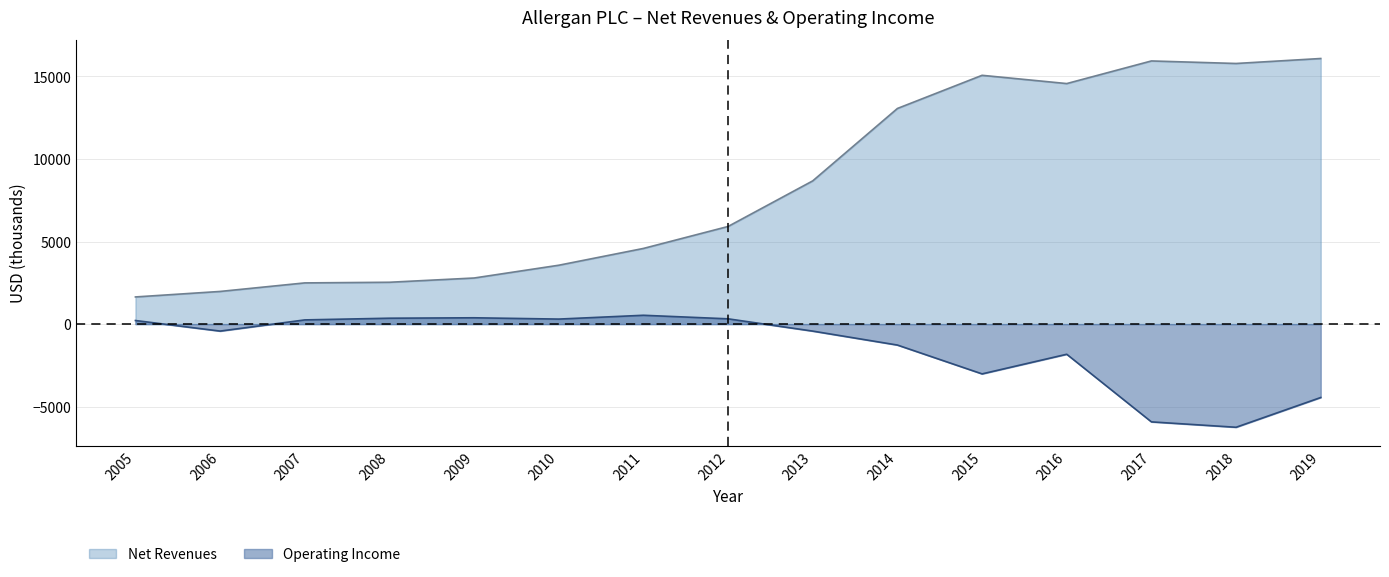

What is the value of the Net Revenues point at the 5th from the left?

2793.0